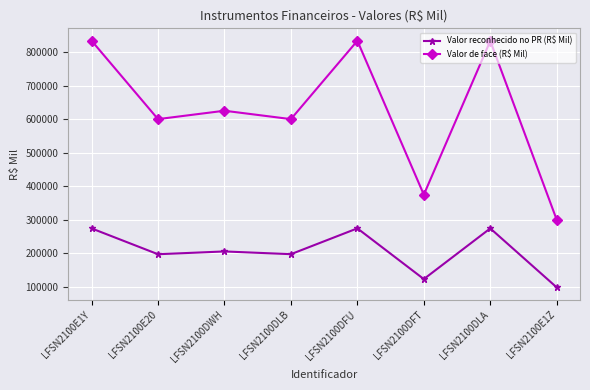

How many values in the Valor reconhecido no PR (R$ Mil) series are below 205937?

4